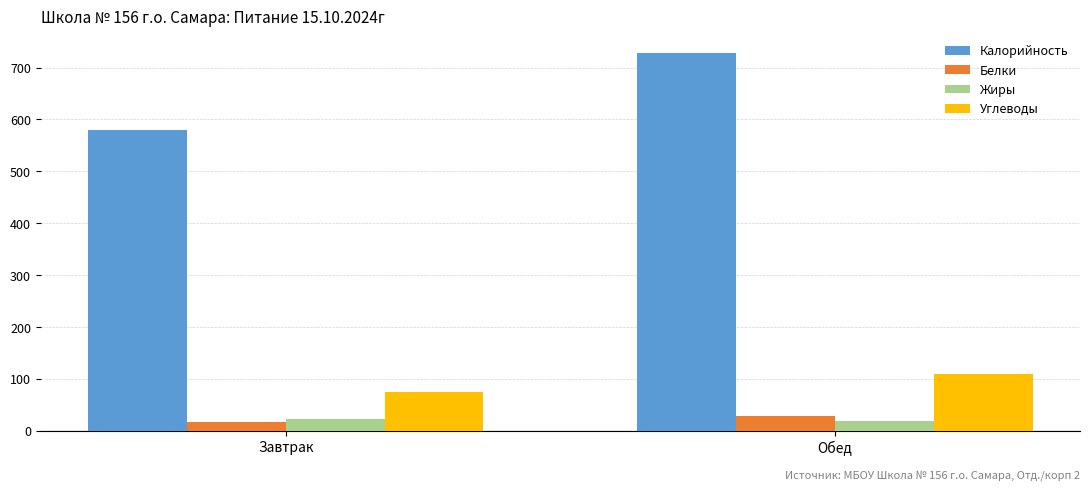

Reading right to left, what are all the values shown in this chart?

Калорийность: Обед=729.0	Завтрак=580.0
Белки: Обед=28.2	Завтрак=17.9
Жиры: Обед=18.2	Завтрак=23.1
Углеводы: Обед=110.1	Завтрак=75.1